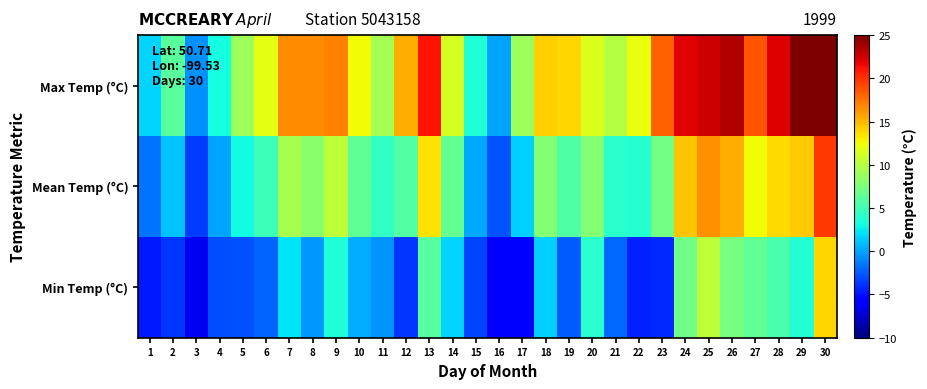

Reading left to right, transcribe all the data shown in this chart.

Max Temp (°C): 1=1.7	2=6.1	3=-0.6	4=3.2	5=9.0	6=11.9	7=16.6	8=16.6	9=17.0	10=12.5	11=9.2	12=15.4	13=21.1	14=11.2	15=3.6	16=0.1	17=9.0	18=14.1	19=13.8	20=11.6	21=9.9	22=12.2	23=18.3	24=21.9	25=22.6	26=23.4	27=18.6	28=22.0	29=24.9	30=25.7
Mean Temp (°C): 1=-1.6	2=1.2	3=-3.5	4=0.1	5=3.1	6=4.9	7=9.4	8=8.1	9=10.3	10=6.4	11=4.4	12=5.8	13=13.5	14=6.5	15=0.2	16=-2.7	17=1.5	18=7.9	19=5.7	20=7.8	21=4.0	22=3.9	23=7.1	24=14.5	25=16.5	26=15.4	27=12.5	28=13.7	29=14.3	30=19.8
Min Temp (°C): 1=-4.8	2=-3.8	3=-6.4	4=-3.0	5=-2.8	6=-2.1	7=2.2	8=-0.4	9=3.6	10=0.3	11=-0.5	12=-3.8	13=5.9	14=1.7	15=-3.3	16=-5.5	17=-6.0	18=1.6	19=-2.4	20=4.0	21=-2.0	22=-4.4	23=-4.2	24=7.0	25=10.3	26=7.3	27=6.4	28=5.4	29=3.7	30=13.9